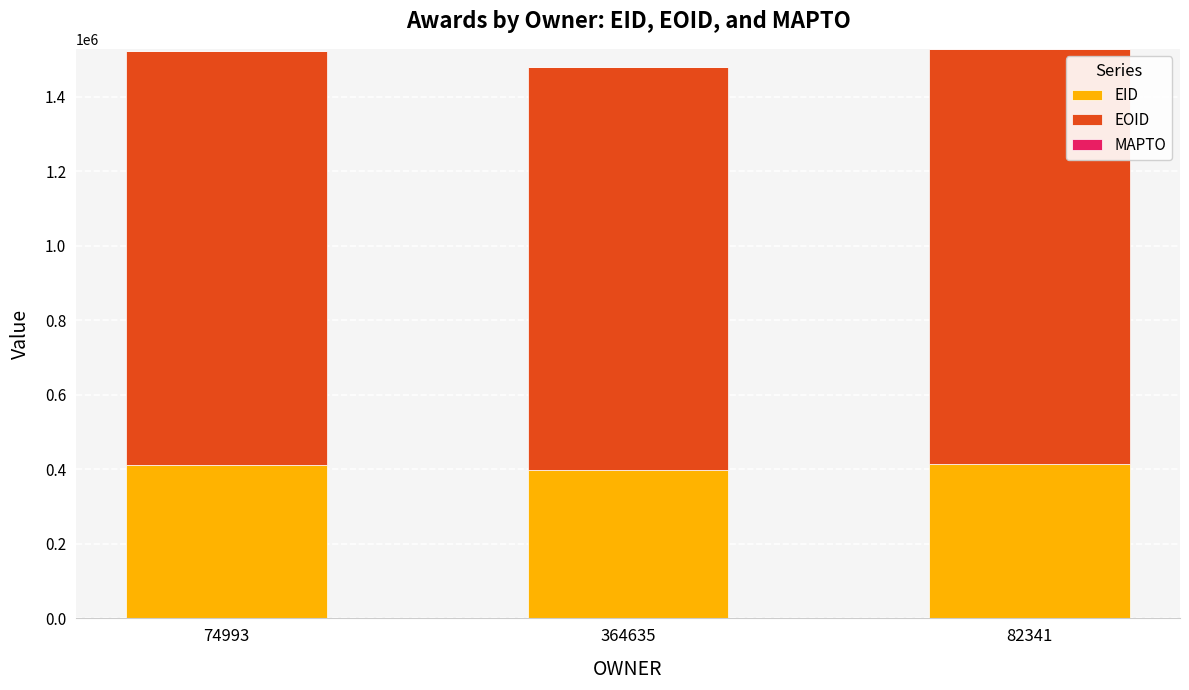

What is the sum of all EID values?

1223375